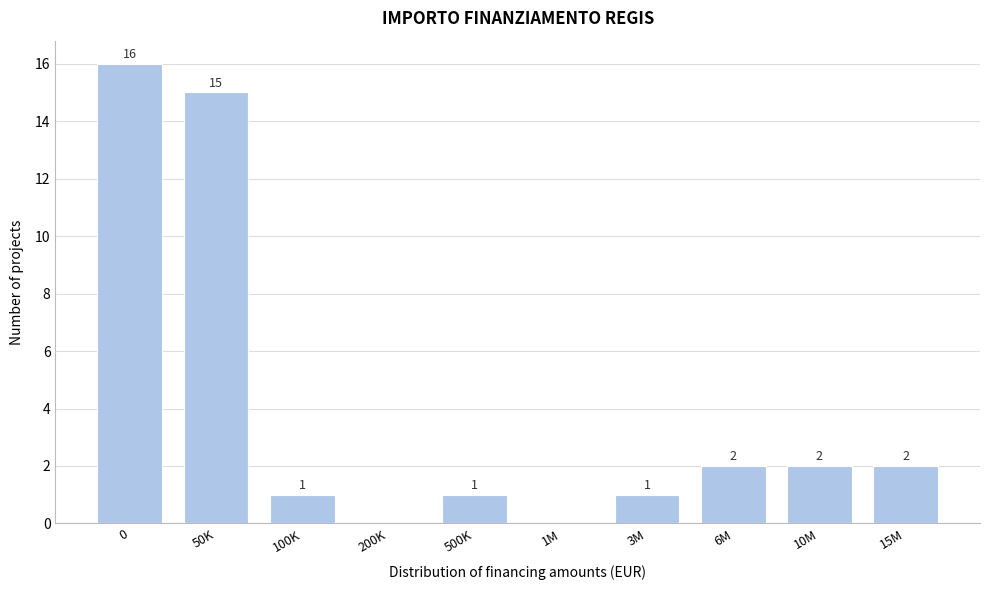

Reading right to left, list all the values displayed in this chart.

15M=2	10M=2	6M=2	3M=1	1M=0	500K=1	200K=0	100K=1	50K=15	0=16